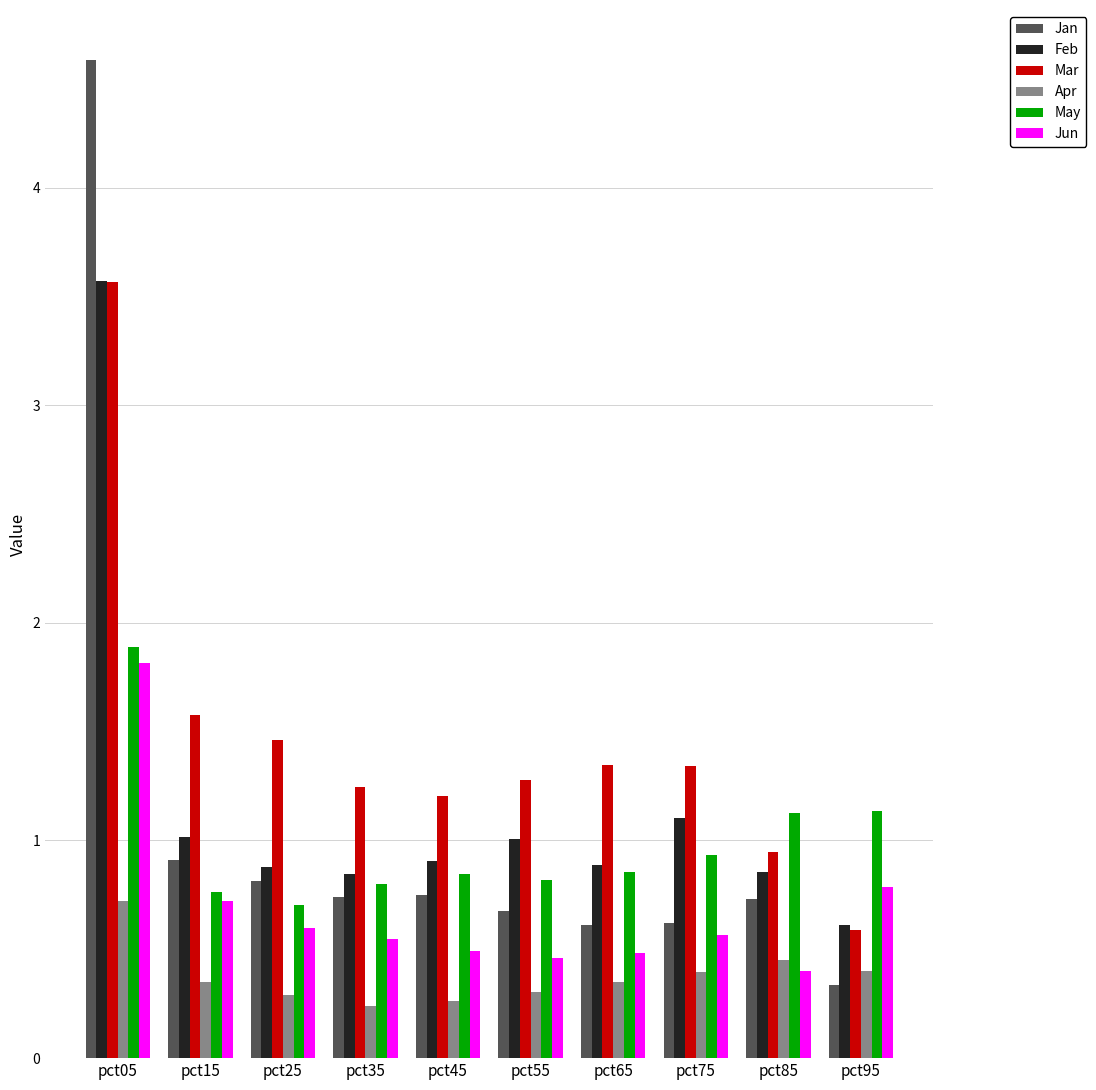

Is the value of Apr at pct15 greater than the value of Feb at pct25?

No